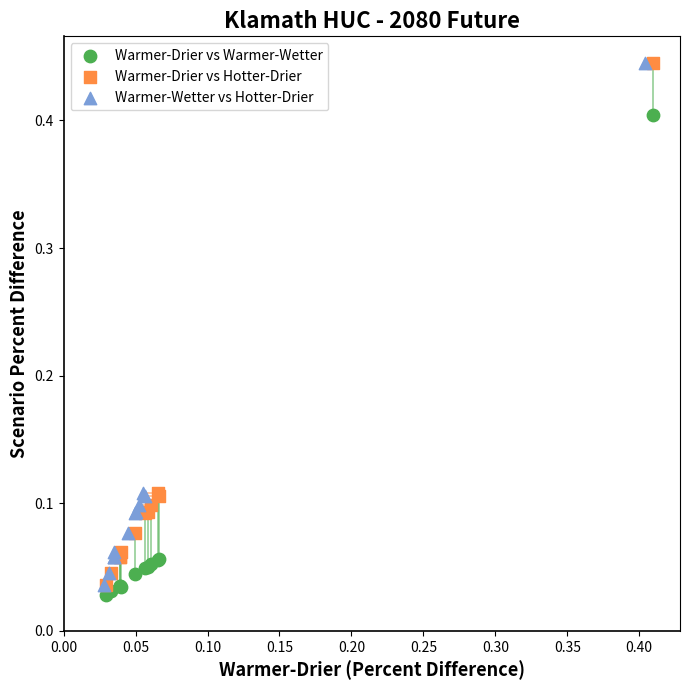

What are all the series names shown in the legend?

Warmer-Drier vs Warmer-Wetter, Warmer-Drier vs Hotter-Drier, Warmer-Wetter vs Hotter-Drier